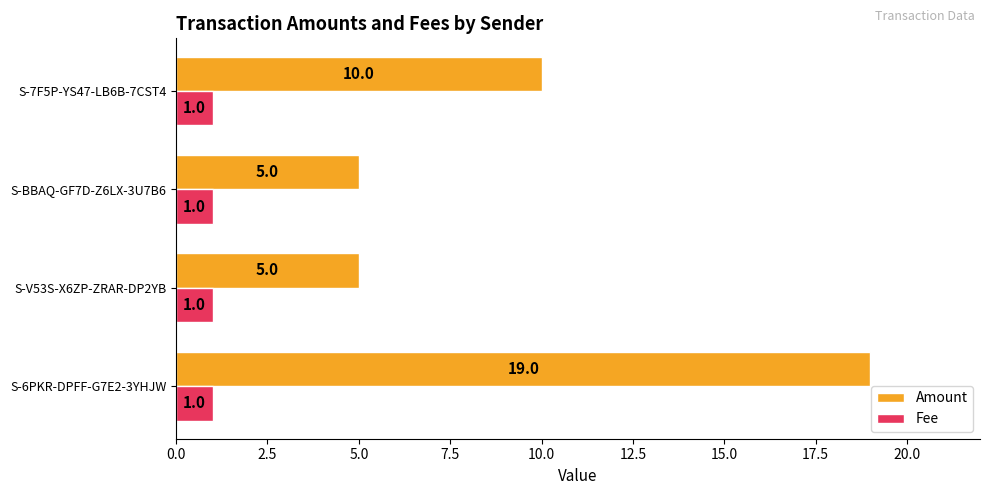

What is the total value across all series at S-V53S-X6ZP-ZRAR-DP2YB?

6